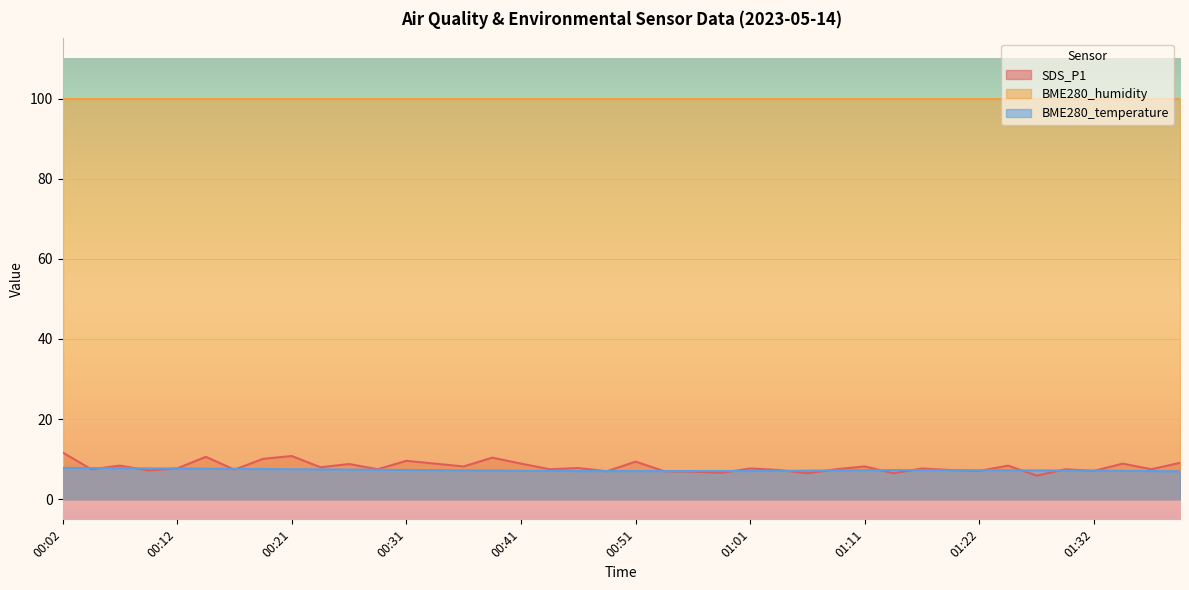

How many lines are shown in the chart?

3